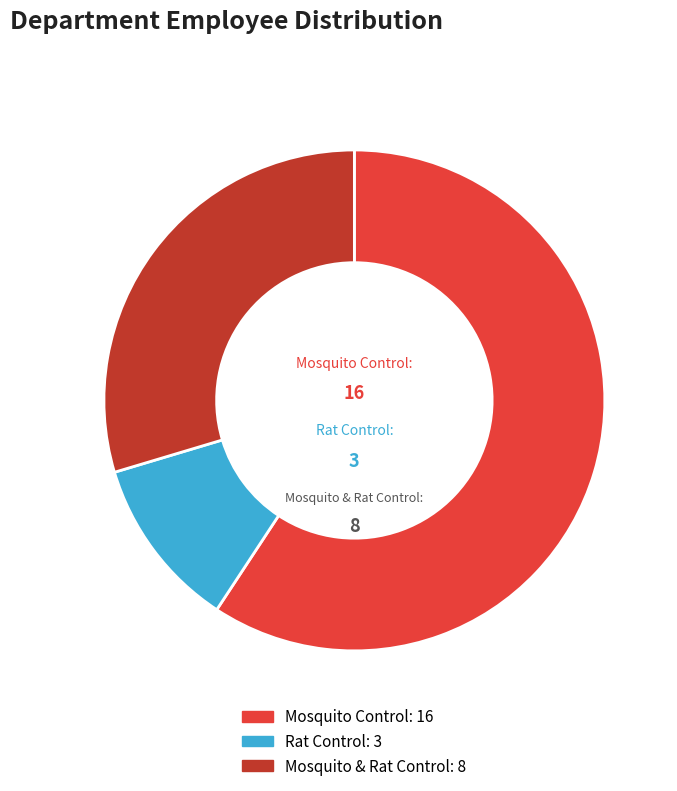

How many segments does this pie chart have?

3